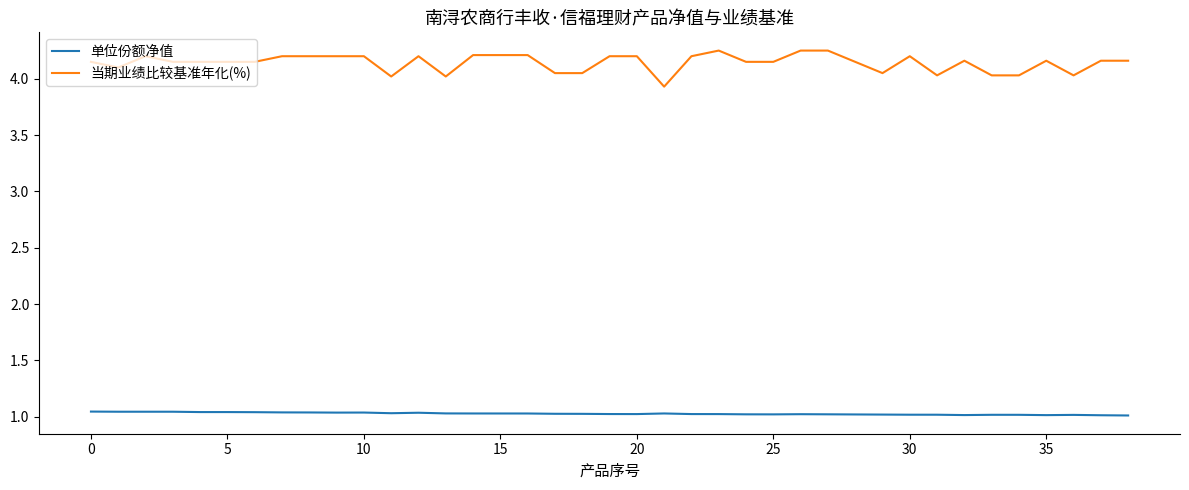

True or false: 当期业绩比较基准年化(%) has more than 0 points higher than both neighbors.

True